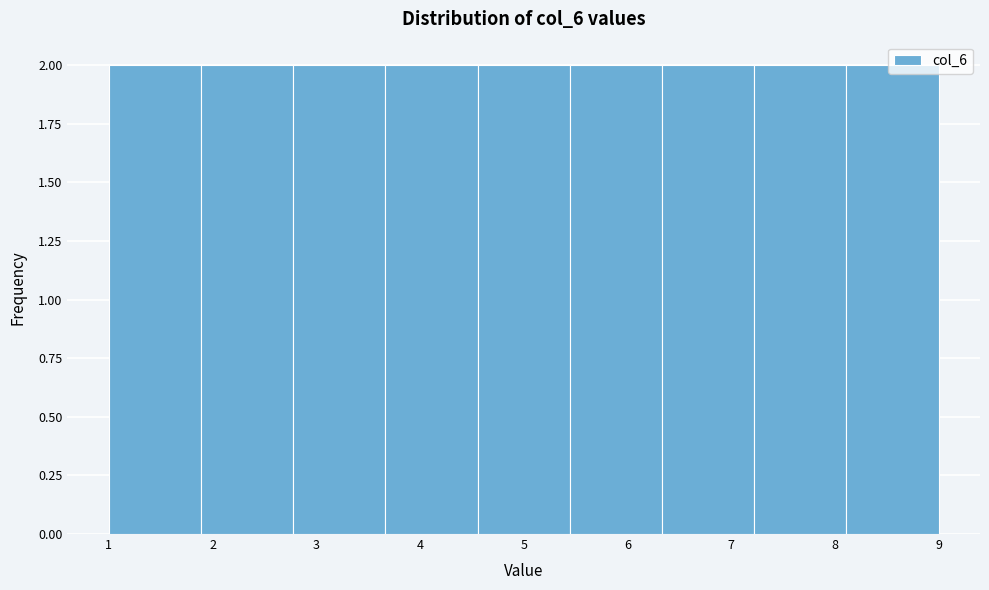

What is the height of the bar covering 1.0 to 1.9 on the x-axis? Neither the bar edges nor the heights are printed on the chart, so give them approximately, as read against the axes.

2